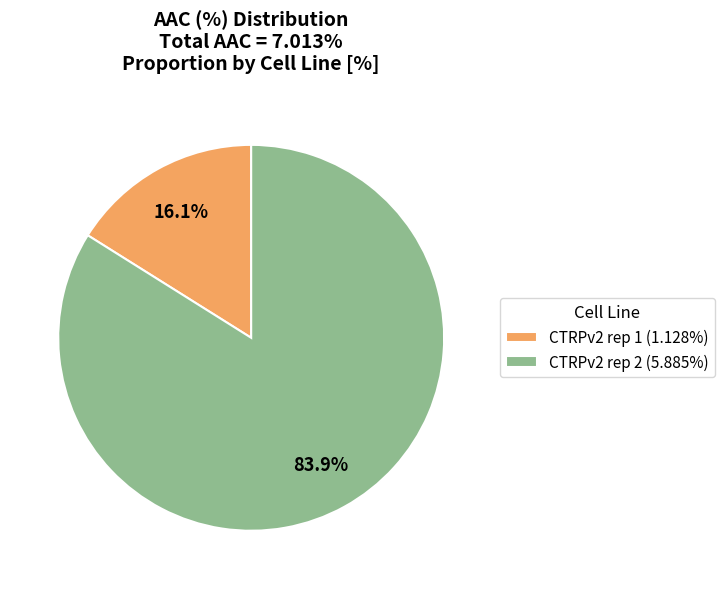

Does CTRPv2 rep 1 represent more than half of the total?

No